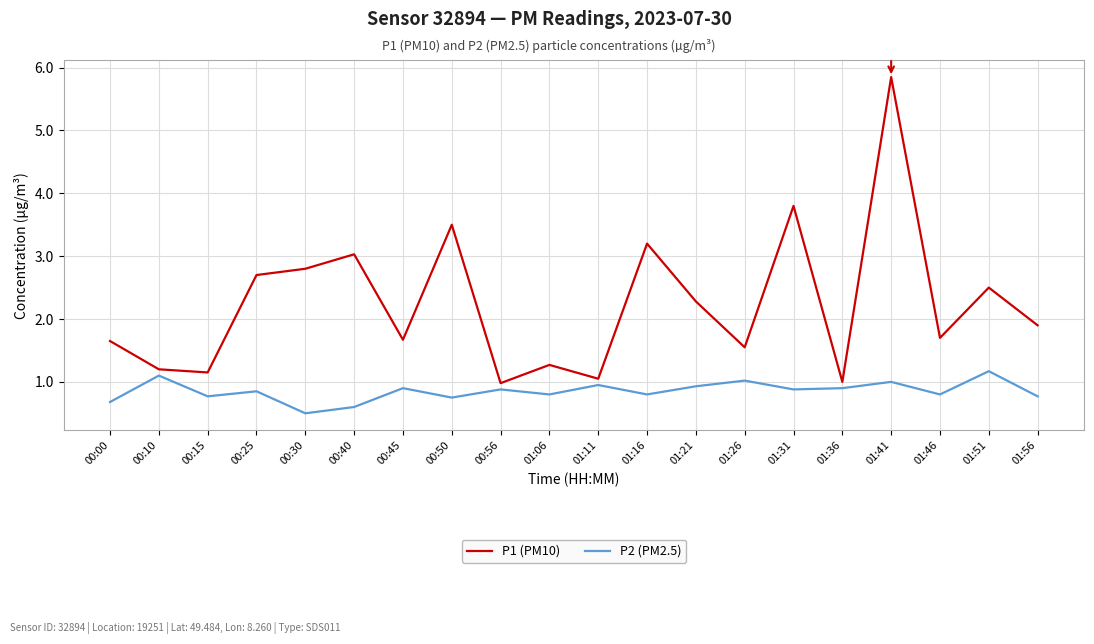

The value of P1 (PM10) at 01:36 is 0.3. True or false?

False